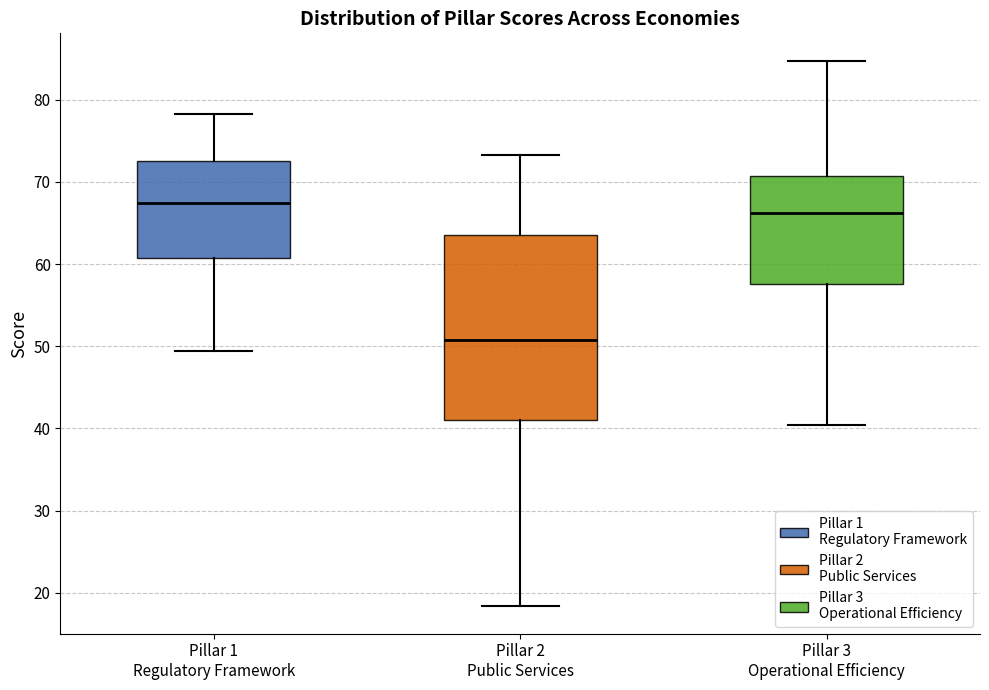

Reading left to right, transcribe this box plot: for each box, give where its median line is, the range the box spans, and where its two whiskers end, as read against the y-axis. The values are not printed on the chart, so give them approximately, as read against the axis.

Pillar 1 Regulatory Framework: median 67, box 61 to 73, whiskers 49 to 78
Pillar 2 Public Services: median 51, box 41 to 63, whiskers 18 to 73
Pillar 3 Operational Efficiency: median 66, box 58 to 71, whiskers 40 to 85